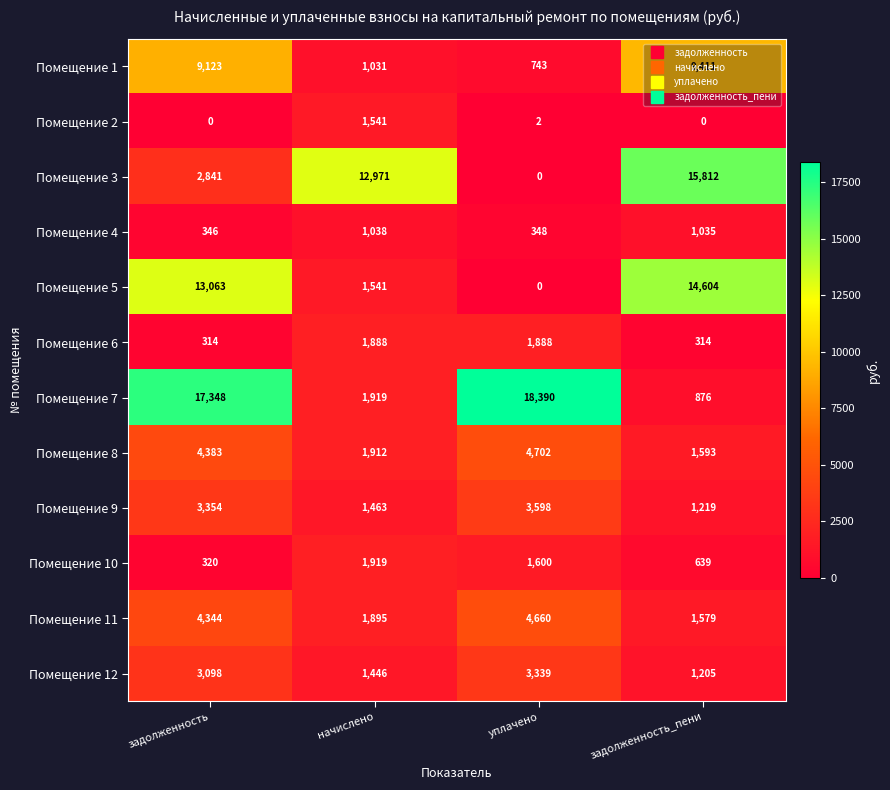

Which series has the largest total across all categories?

Помещение 7